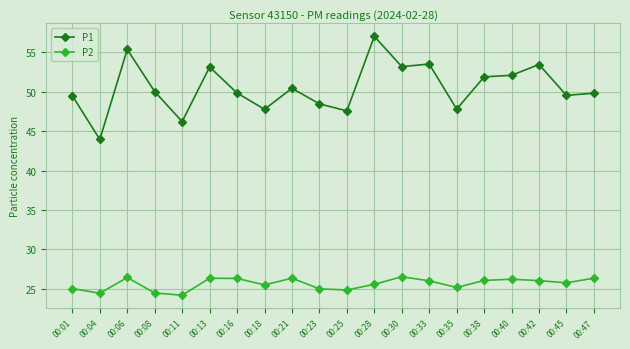

What is the value of the P2 point at the 12th from the left?

25.6